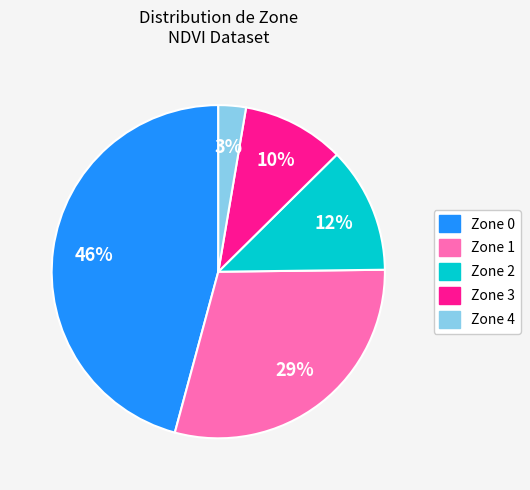

To the nearest percent, what is the difference between the largest and smallest slice percentages?

43%